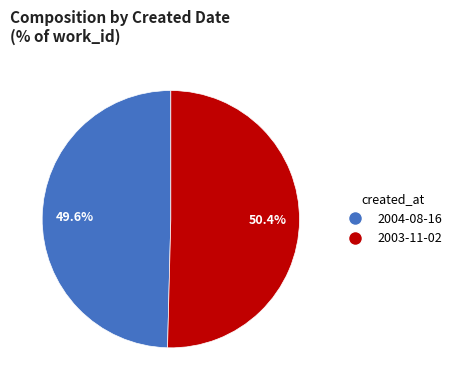

Which slice is the smallest?

2004-08-16